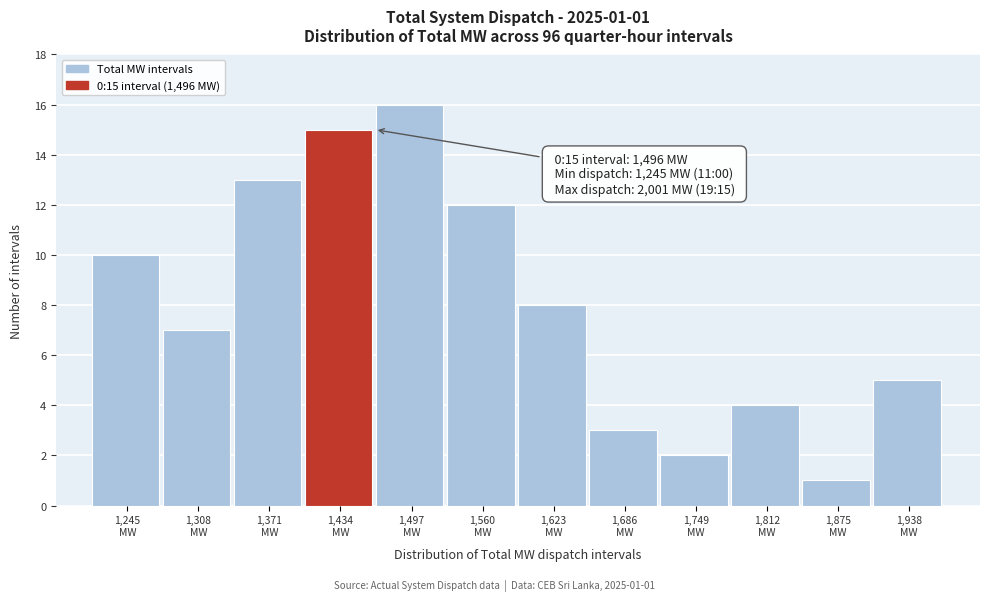

Reading left to right, transcribe all the data shown in this chart.

10	7	13	15	16	12	8	3	2	4	1	5